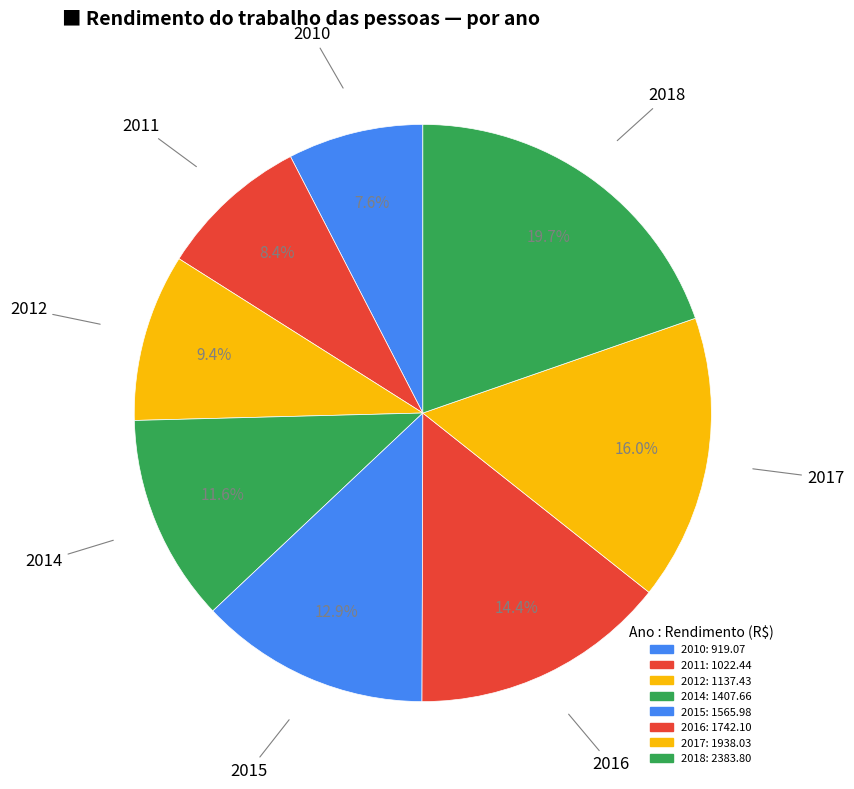

Count the number of slices in the pie.

8